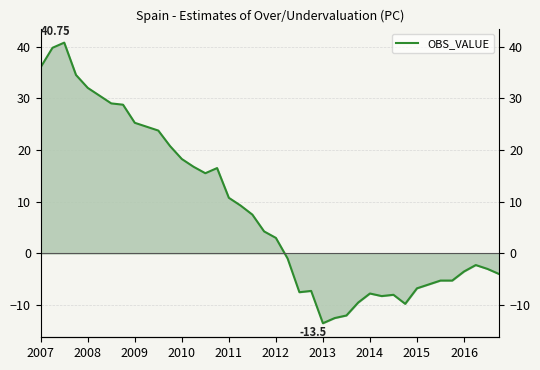

How many interior local peaks (higher than both neighbors) does the data have?

6